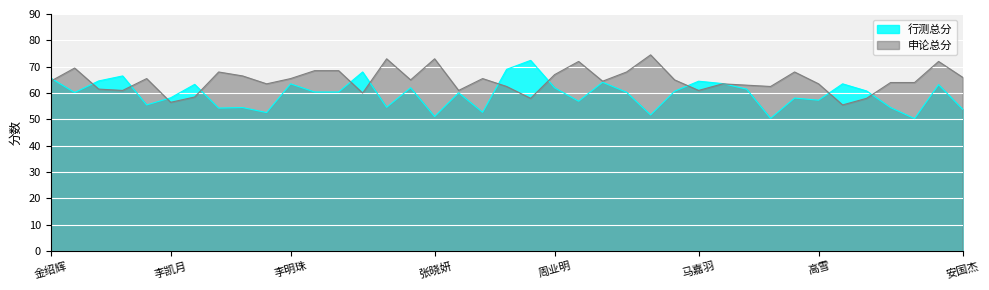

What is the sum of the 申论总分 values at 刘磊 and 刘新元?

123.5